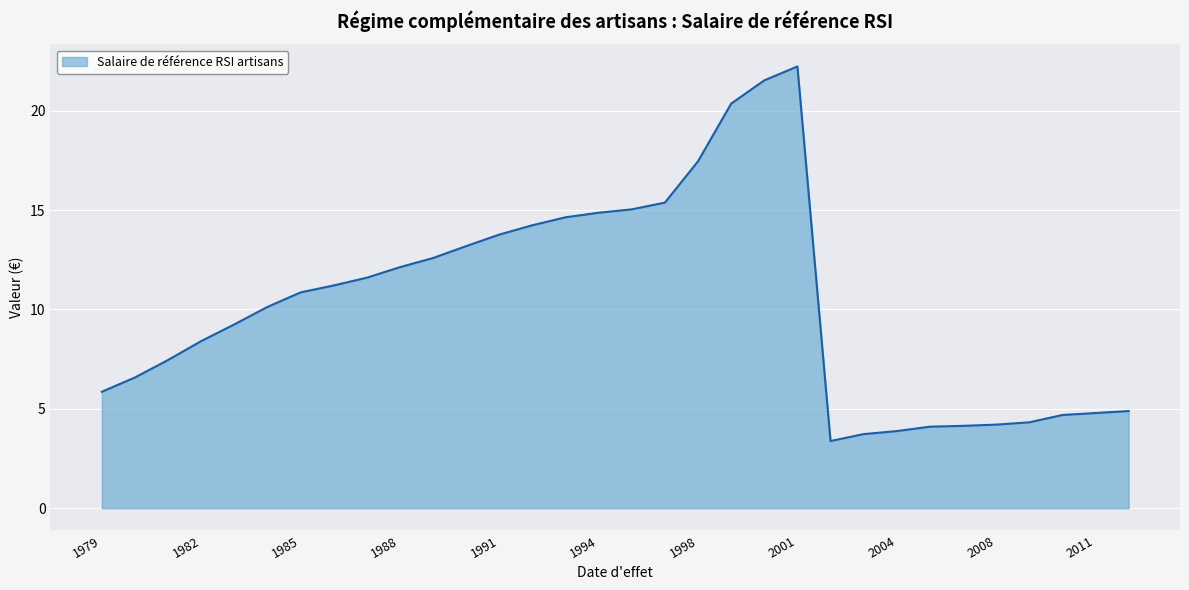

How many lines are shown in the chart?

1